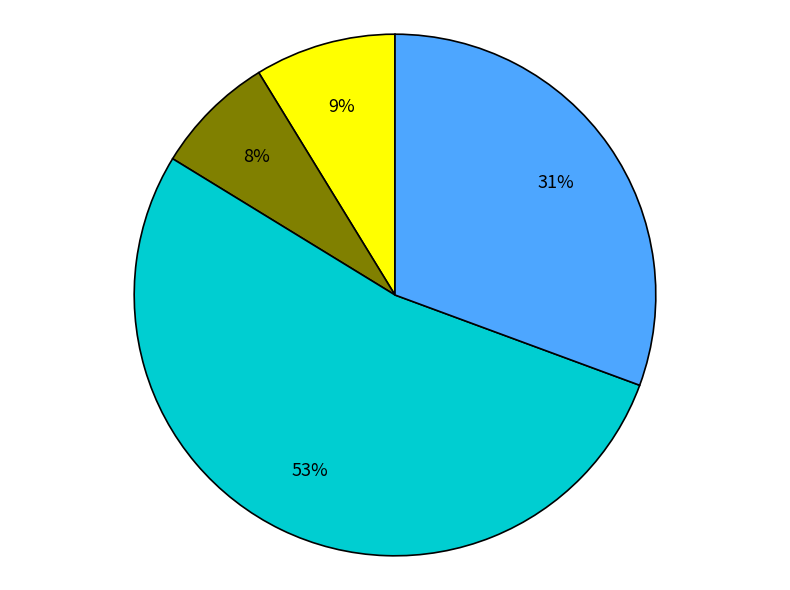

Is there any slice that represents more than half of the pie?

Yes